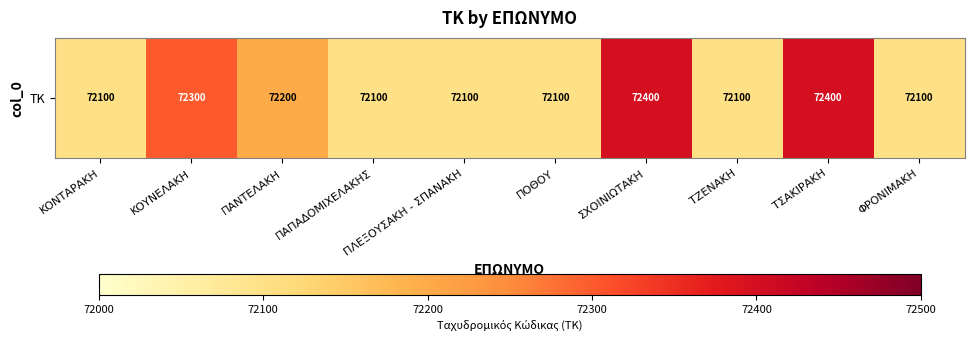

Reading left to right, what are all the values shown in this chart?

ΚΟΝΤΑΡΑΚΗ=72100	ΚΟΥΝΕΛΑΚΗ=72300	ΠΑΝΤΕΛΑΚΗ=72200	ΠΑΠΑΔΟΜΙΧΕΛΑΚΗΣ=72100	ΠΛΕΞΟΥΣΑΚΗ - ΣΠΑΝΑΚΗ=72100	ΠΟΘΟΥ=72100	ΣΧΟΙΝΙΩΤΑΚΗ=72400	ΤΖΕΝΑΚΗ=72100	ΤΣΑΚΙΡΑΚΗ=72400	ΦΡΟΝΙΜΑΚΗ=72100